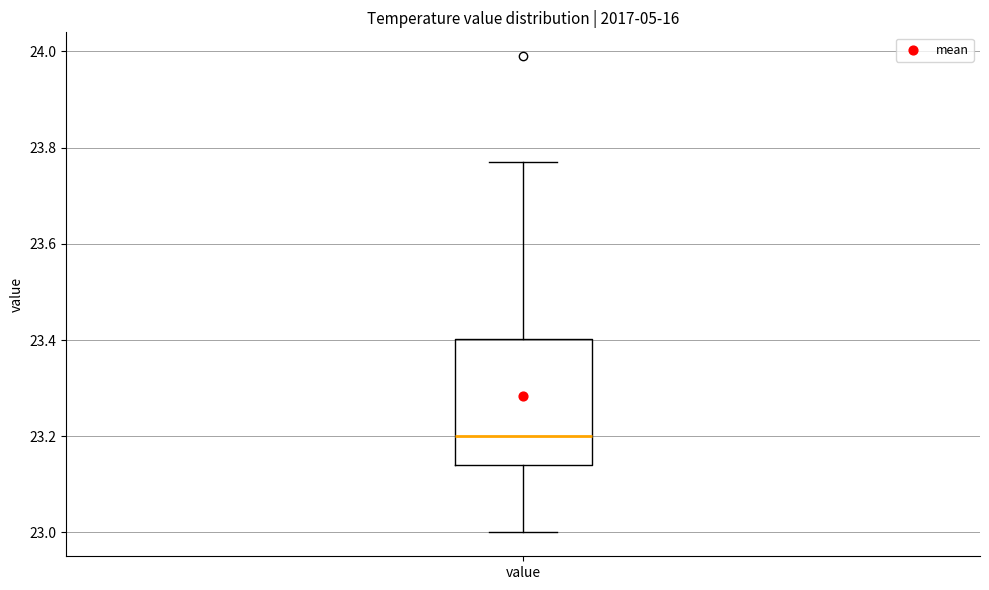

Transcribe this box plot: give where the median line is, the range the box spans, and where the two whiskers end, as read against the y-axis. The values are not printed on the chart, so give them approximately, as read against the axis.

median 23.20, box 23.14 to 23.40, whiskers 23.00 to 23.78